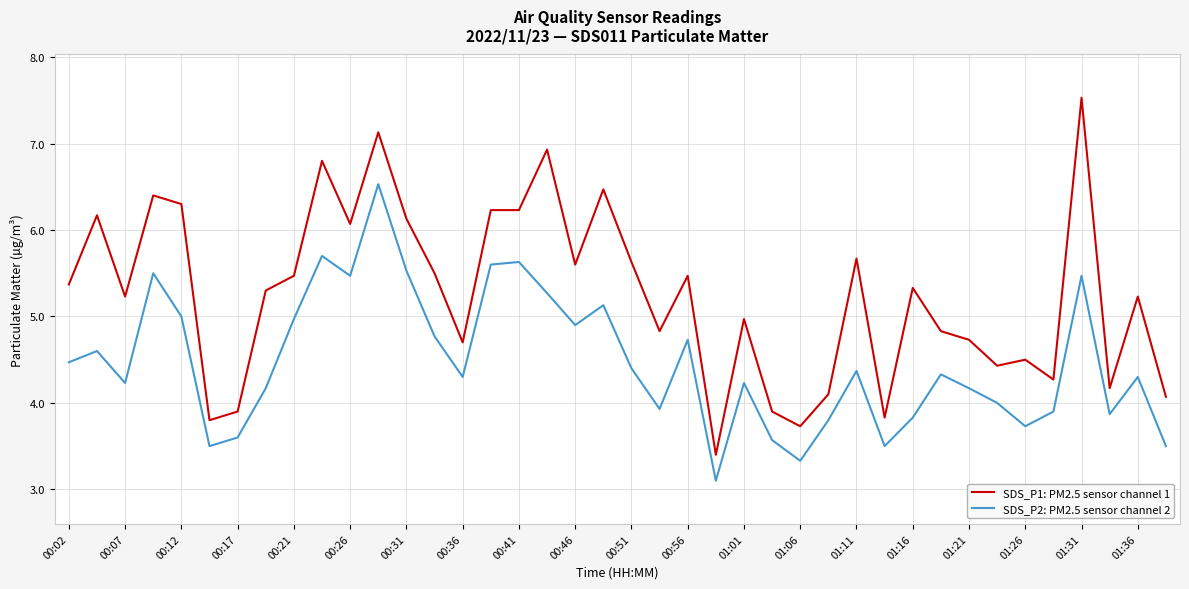

Rank the series by their average value, from lowest to highest.

SDS_P2: PM2.5 sensor channel 2, SDS_P1: PM2.5 sensor channel 1